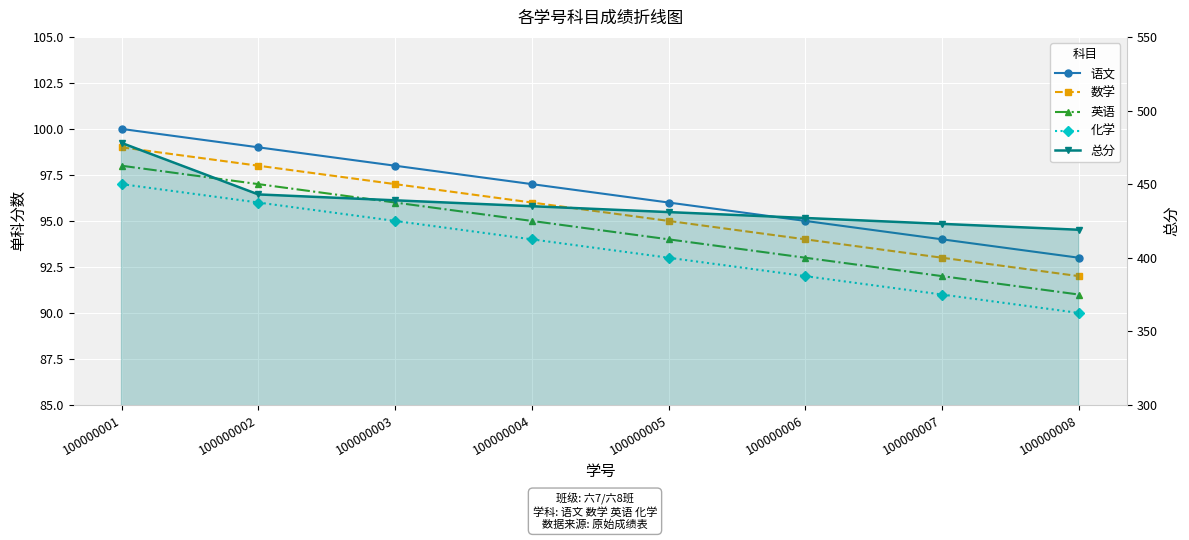

The value of 总分 at 100000004 is 203. True or false?

False